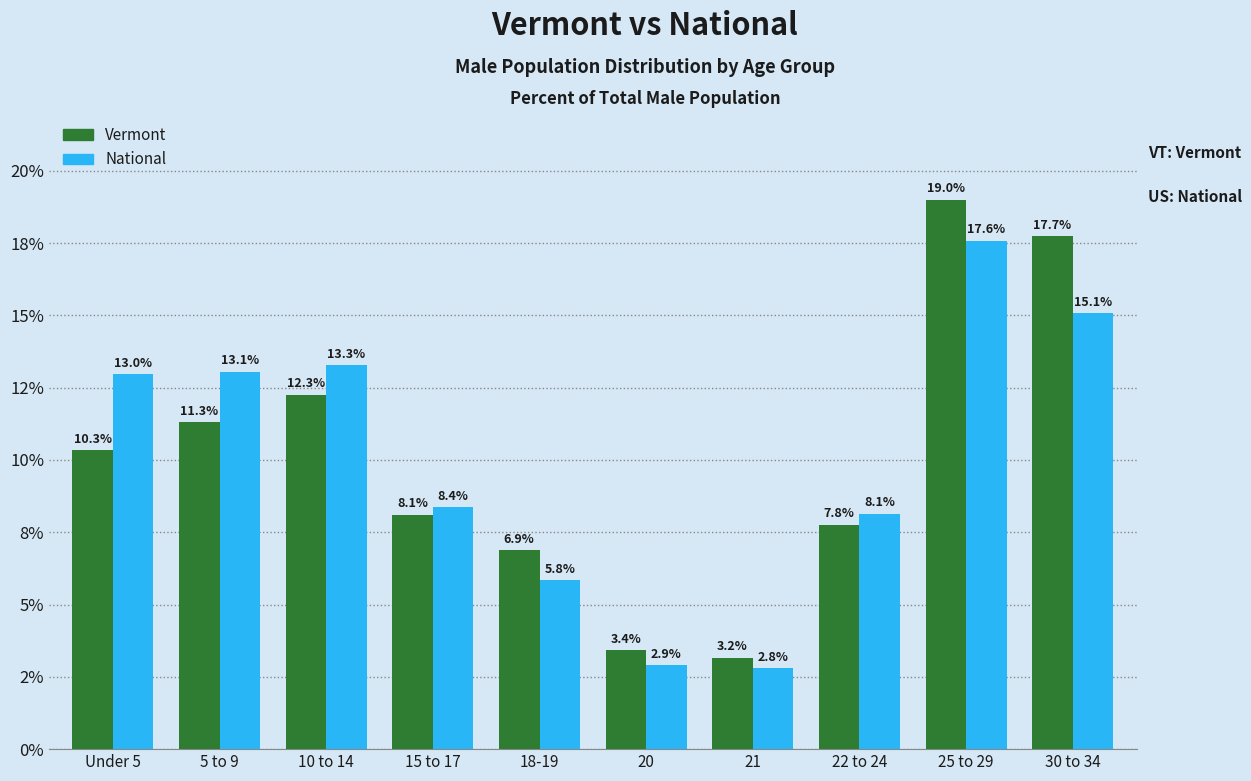

What is the label of the 5th bar from the right?

20